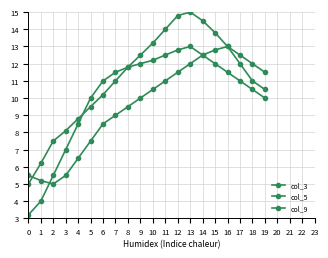

Is it true that col_5 equals 2.7 at 1?

False